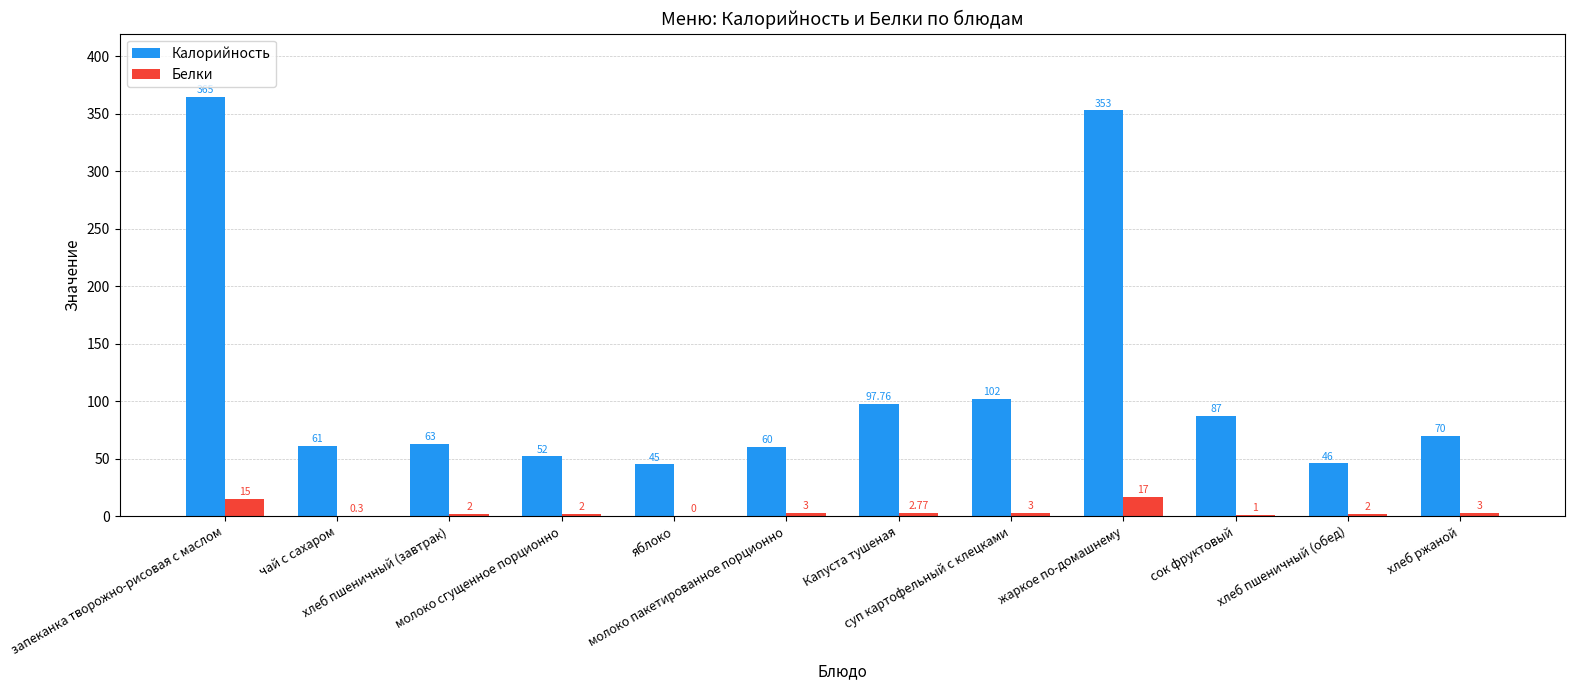

What are all the series names shown in the legend?

Калорийность, Белки